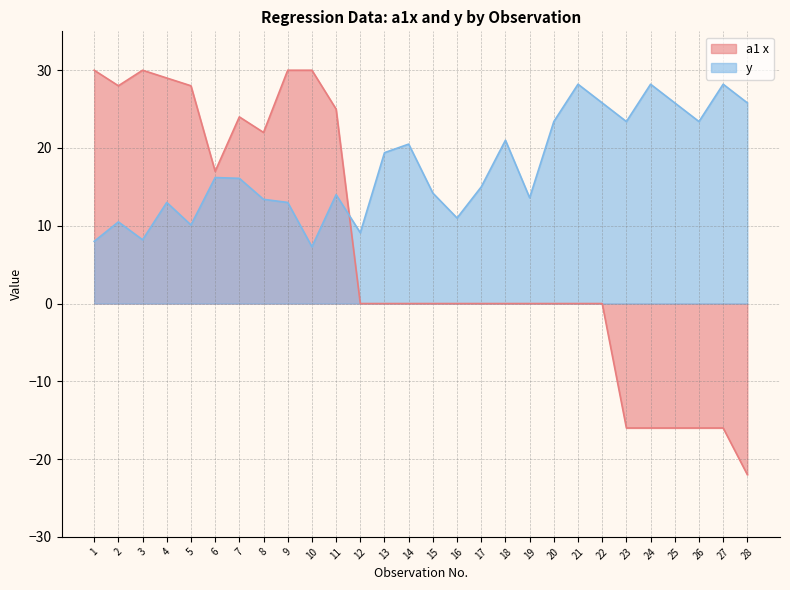

List the labels in order of y value, smallest first.

10, 1, 3, 12, 5, 2, 16, 4, 9, 8, 19, 11, 15, 17, 7, 6, 13, 14, 18, 20, 23, 26, 22, 25, 28, 21, 24, 27